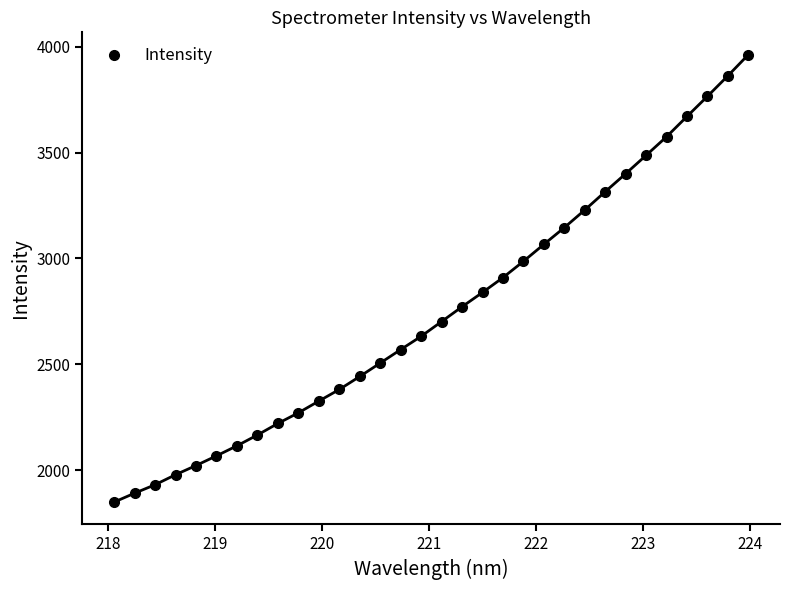

What is the smallest value displayed?

1849.5